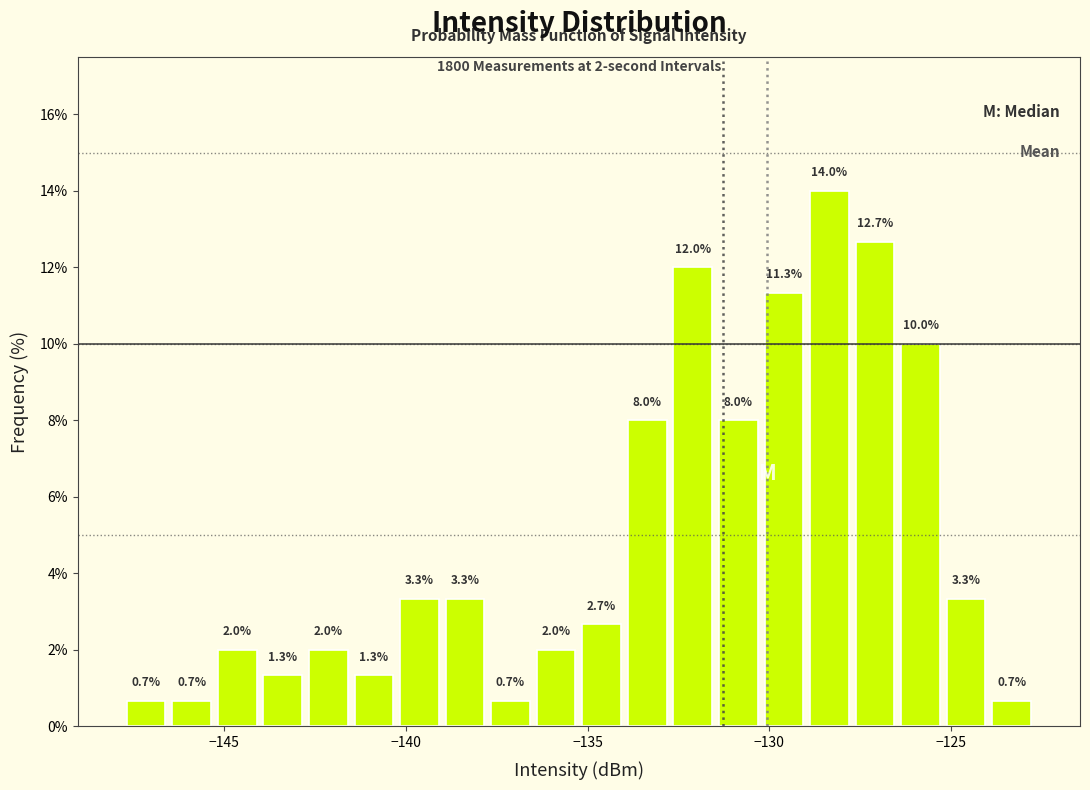

Around what value on the x-axis is the tallest bar? Give the approximate position of its centre, as read against the axis.

-128.5